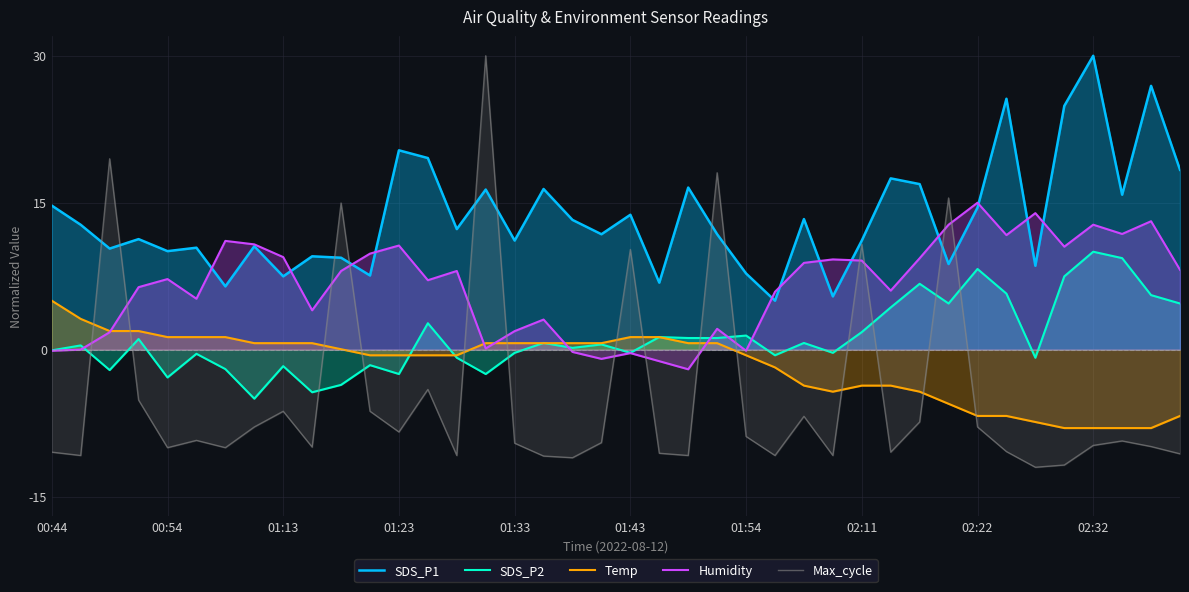

At how many categories does at least one series exceed 29?

2